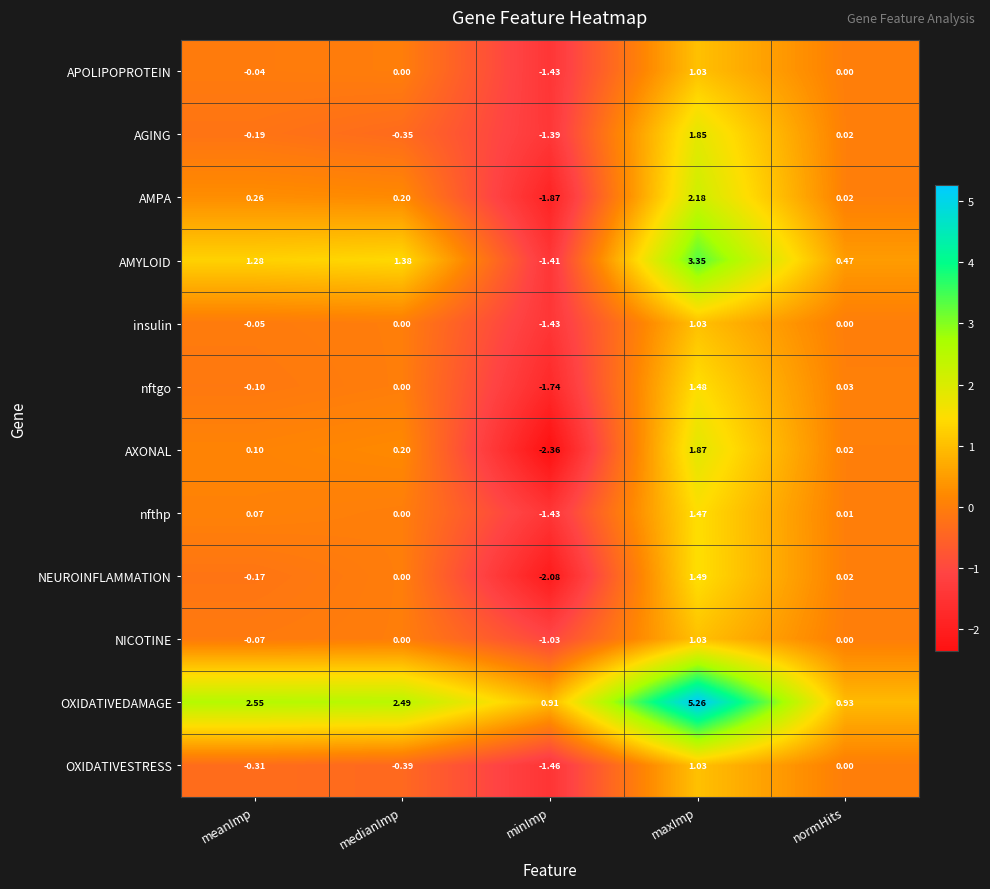

Which label corresponds to the largest value in the chart?

maxImp